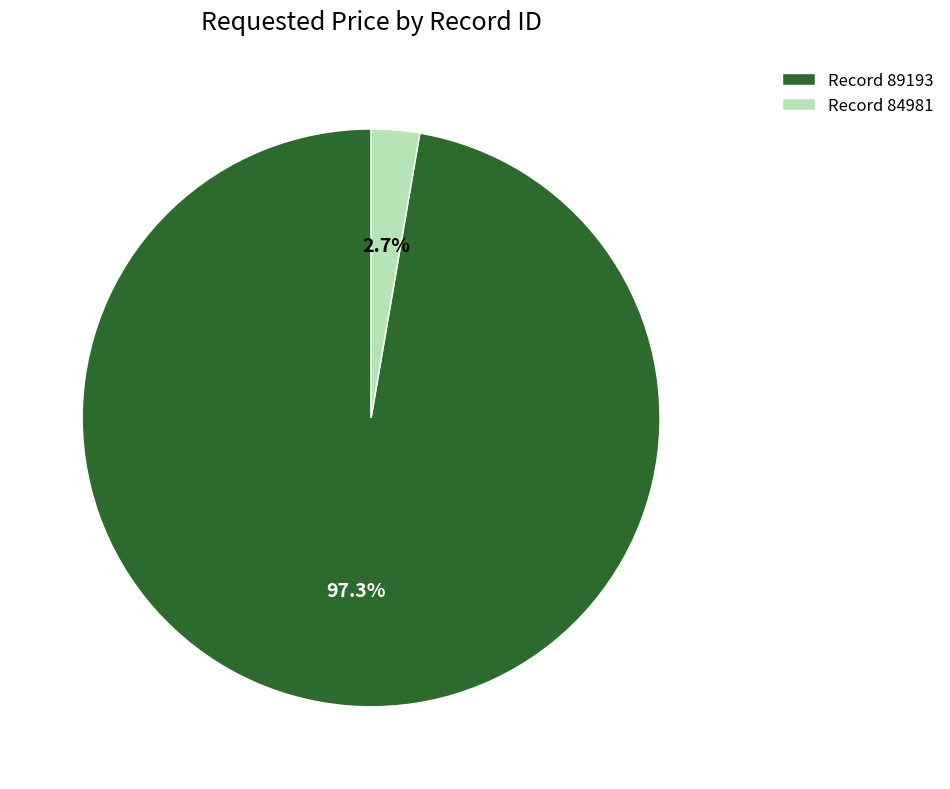

Which slice represents more than half of the pie?

Record 89193